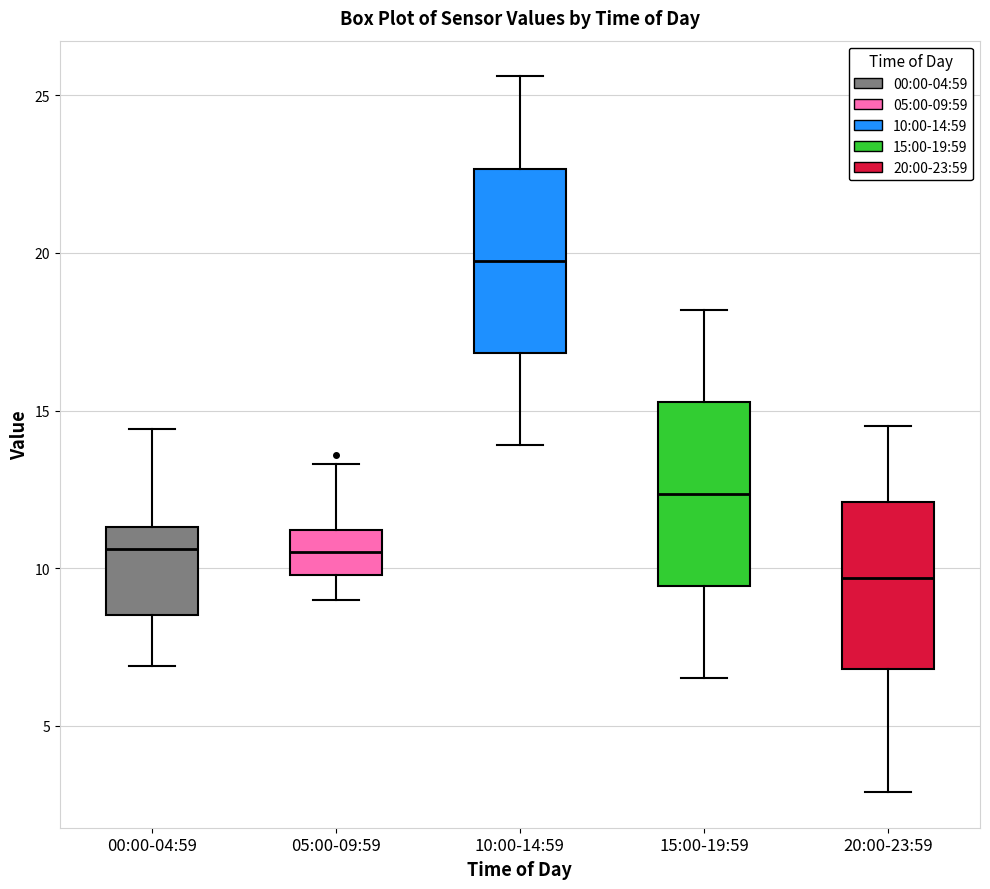

Which box has the lowest median line?

20:00-23:59